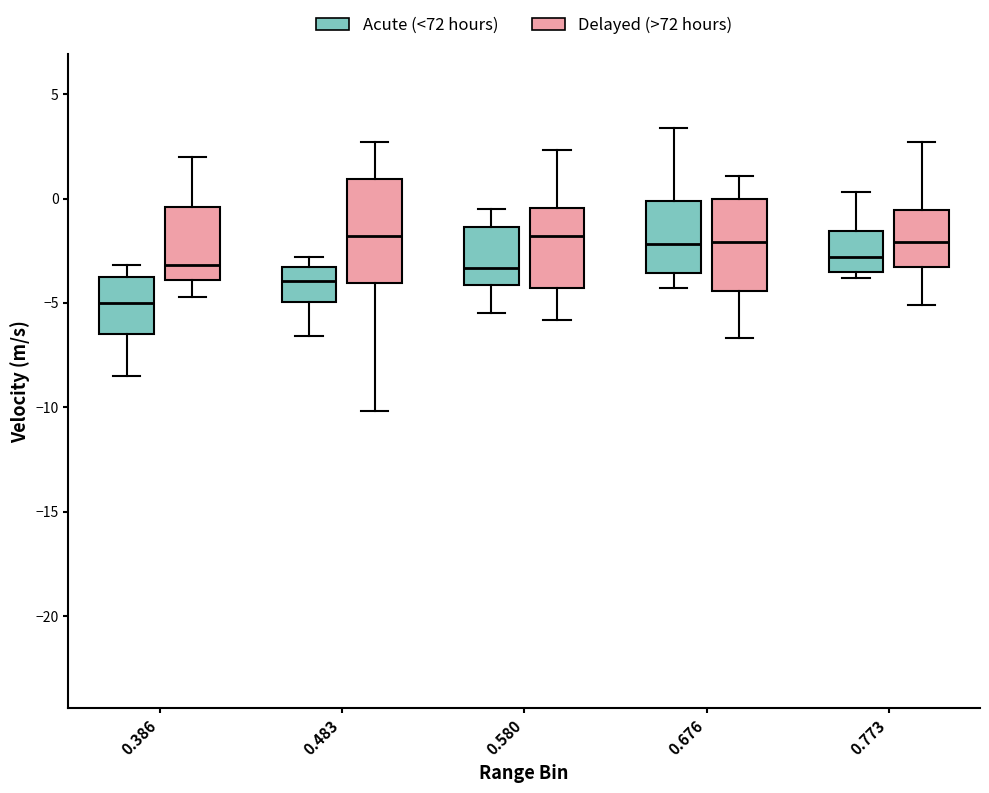

Which box is the tallest, from its lower edge to its upper edge?

0.483 (Delayed (>72 hours))